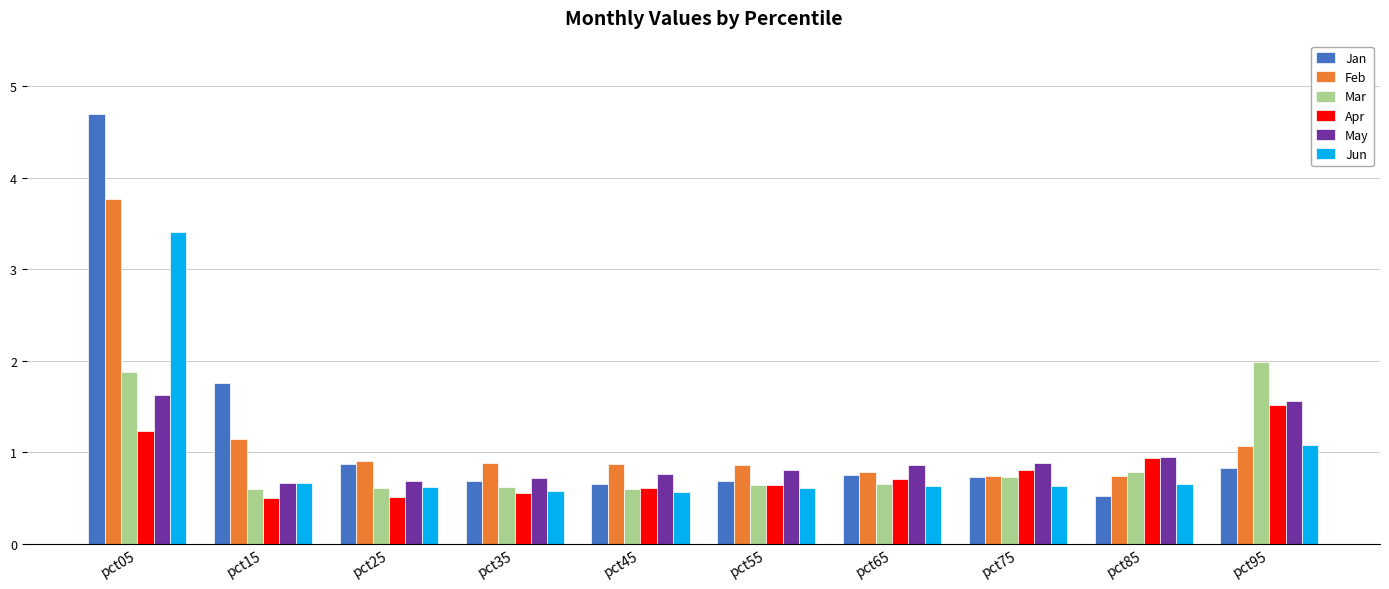

True or false: May has a value of 1.6 at pct05.

True